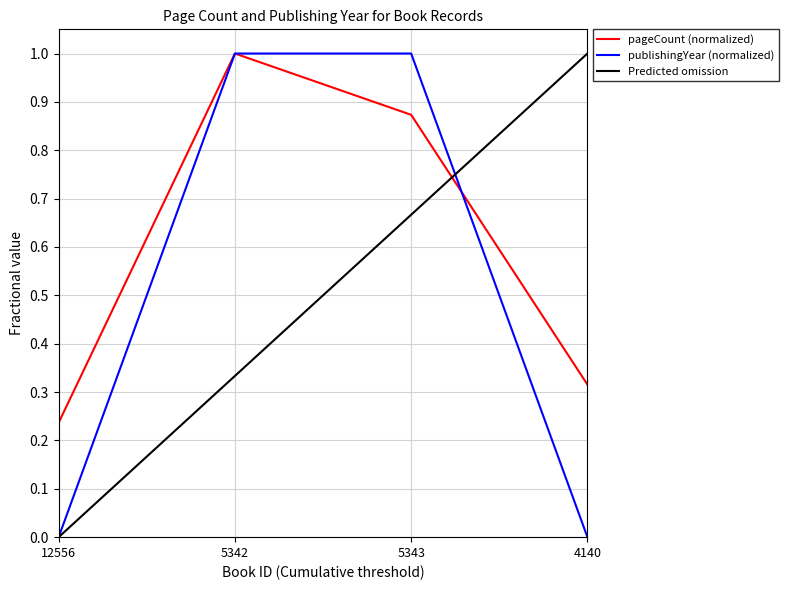

True or false: pageCount (normalized) and Predicted omission intersect in this chart.

True